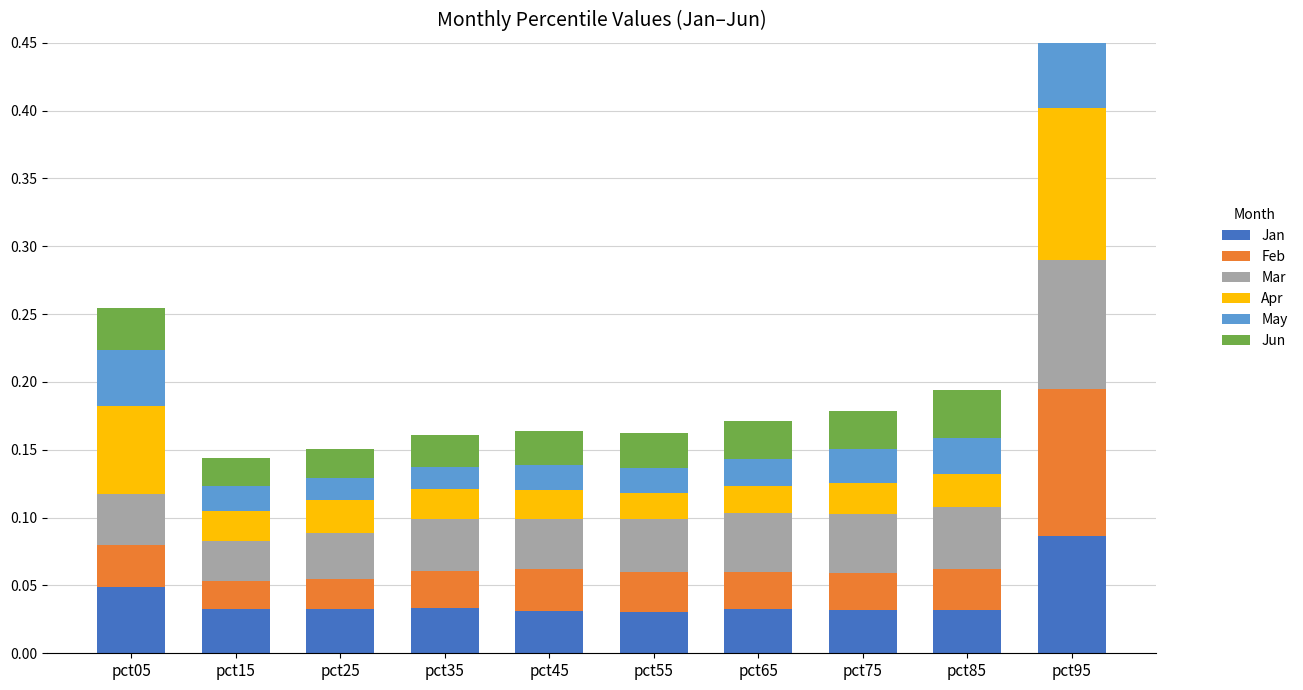

The Mar series shows 0.1 at pct55. True or false?

False